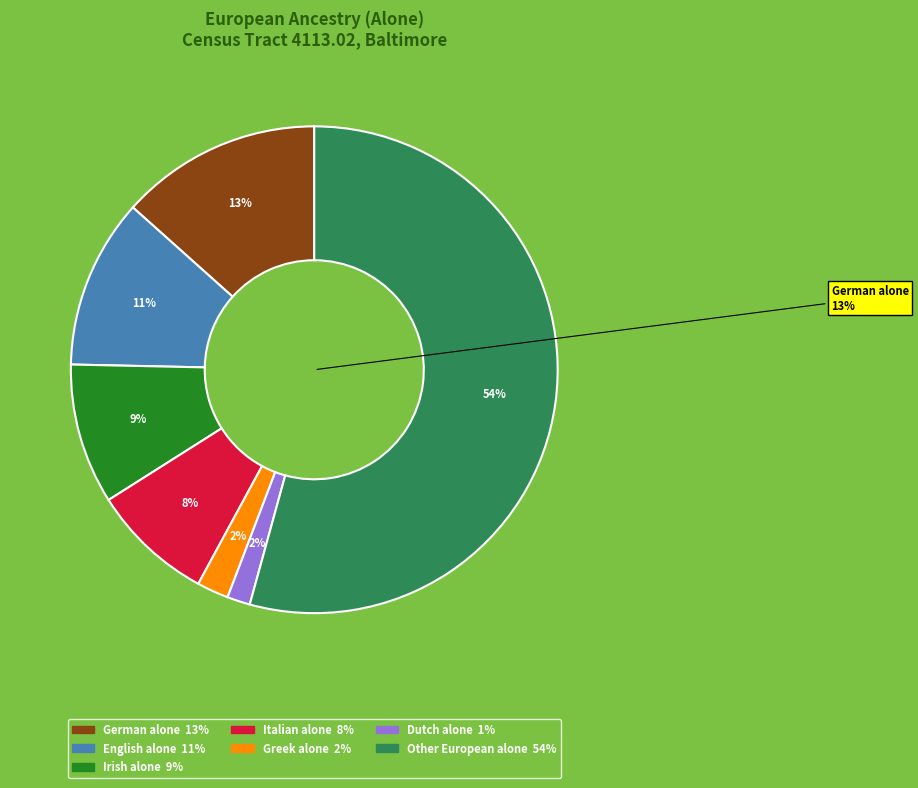

The French alone slice represents 1% of the pie. True or false?

False